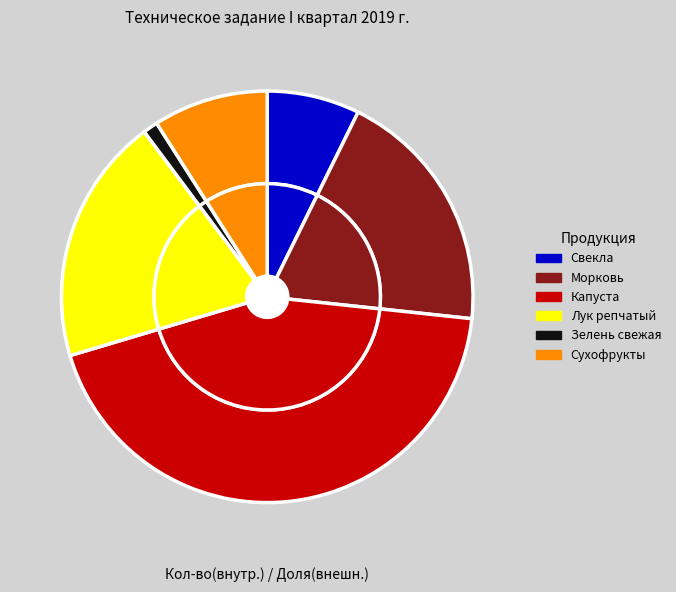

To the nearest percent, what is the combined percentage of Сухофрукты and Зелень свежая?

10%